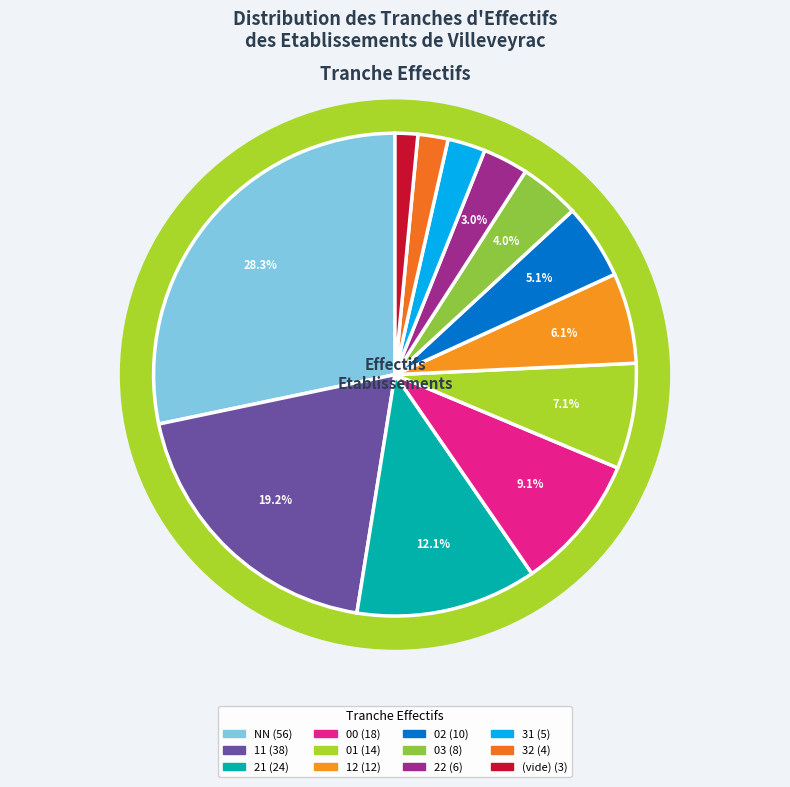

To the nearest percent, what is the combined percentage of 02 and 00?

14%